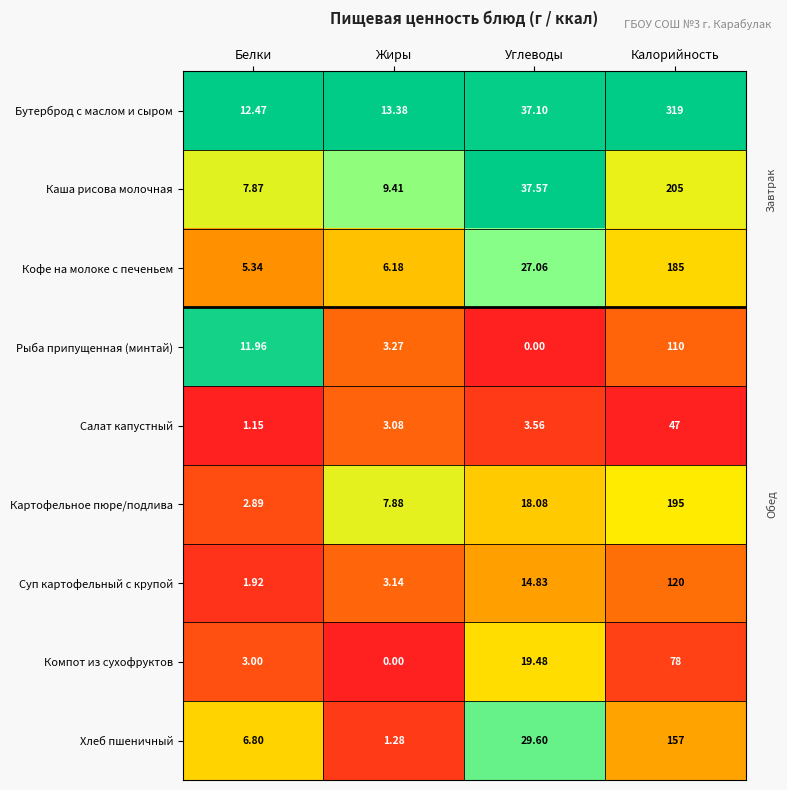

Where does the Каша рисова молочная series first go above 37?

Углеводы